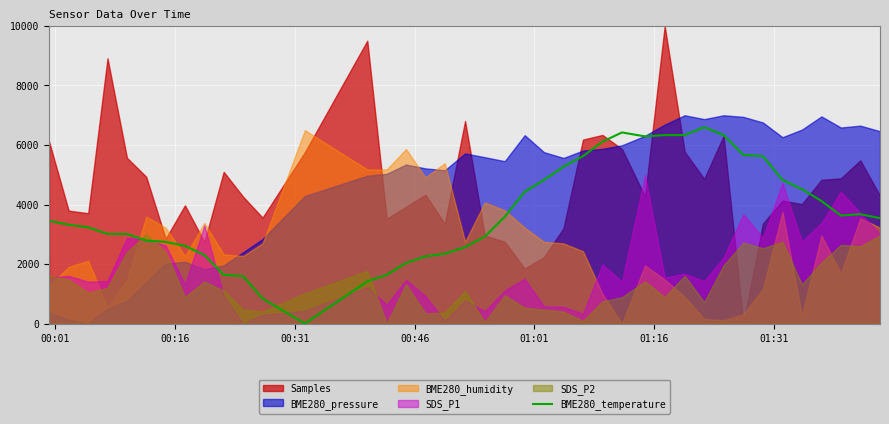

What is the highest value of the BME280_temperature series?

6600.0